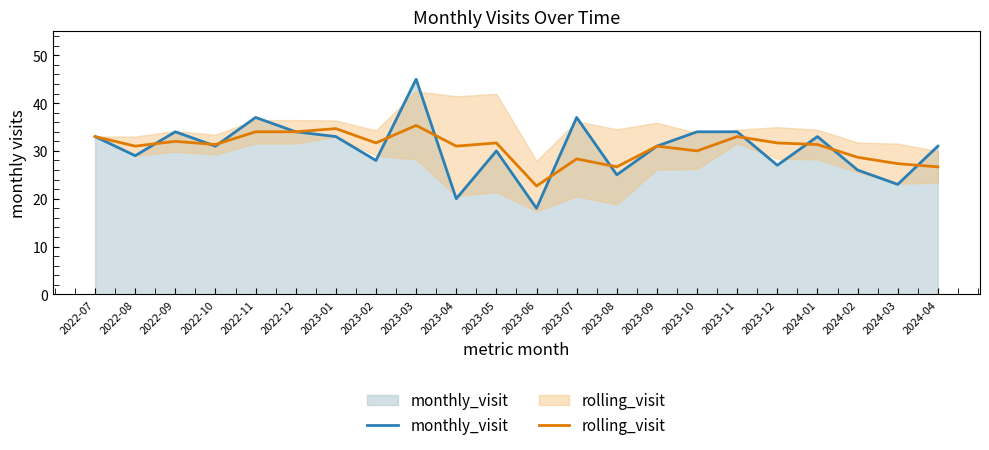

Where is the first local minimum for rolling_visit?

2022-08